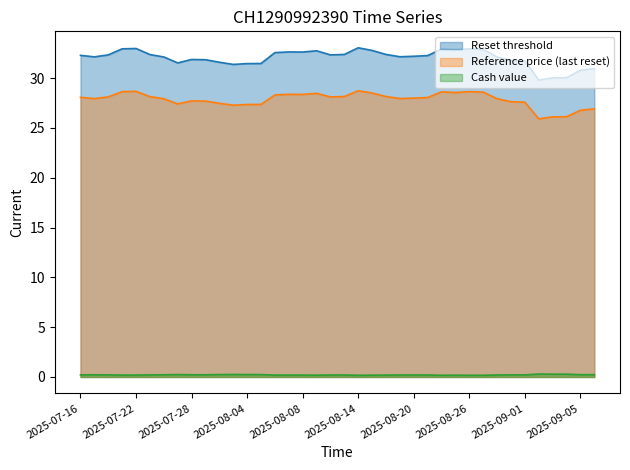

Reading left to right, what are all the values shown in this chart?

Reset threshold: 32.3	32.1	32.3	32.9	33.0	32.4	32.1	31.5	31.9	31.8	31.6	31.4	31.5	31.5	32.6	32.6	32.6	32.7	32.3	32.4	33.0	32.8	32.4	32.1	32.2	32.3	32.9	32.8	32.9	32.9	32.1	31.8	31.7	29.8	30.0	30.0	30.8	30.9
Reference price (last reset): 28.1	27.9	28.1	28.6	28.7	28.1	27.9	27.4	27.7	27.7	27.5	27.3	27.4	27.4	28.3	28.4	28.4	28.5	28.1	28.1	28.7	28.5	28.1	27.9	28.0	28.1	28.6	28.6	28.6	28.6	27.9	27.6	27.6	25.9	26.1	26.1	26.8	26.9
Cash value: 0.2	0.2	0.2	0.2	0.2	0.2	0.2	0.2	0.2	0.2	0.2	0.2	0.2	0.2	0.2	0.2	0.2	0.2	0.2	0.2	0.2	0.2	0.2	0.2	0.2	0.2	0.2	0.2	0.2	0.2	0.2	0.2	0.2	0.3	0.3	0.3	0.2	0.2